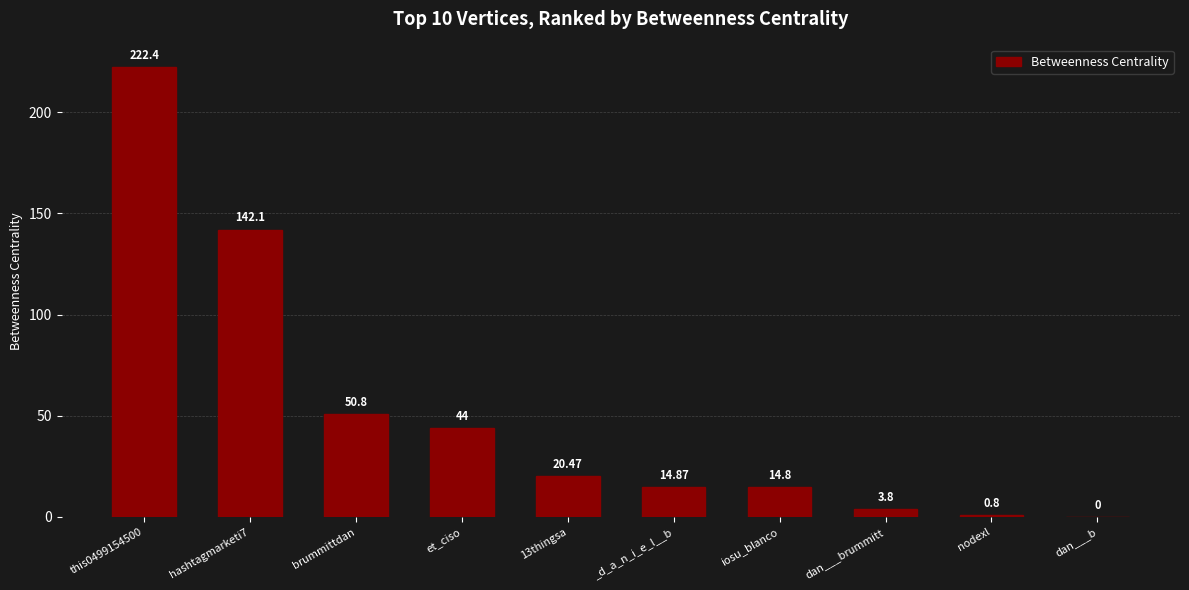

Which has a higher value, nodexl or this0499154500?

this0499154500